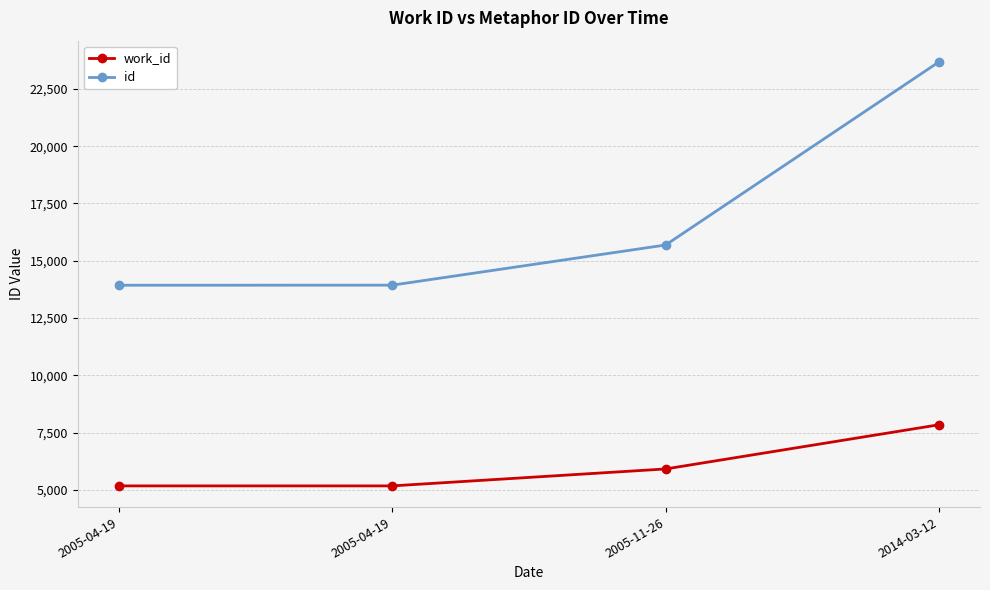

Which series has the widest spread of values?

id